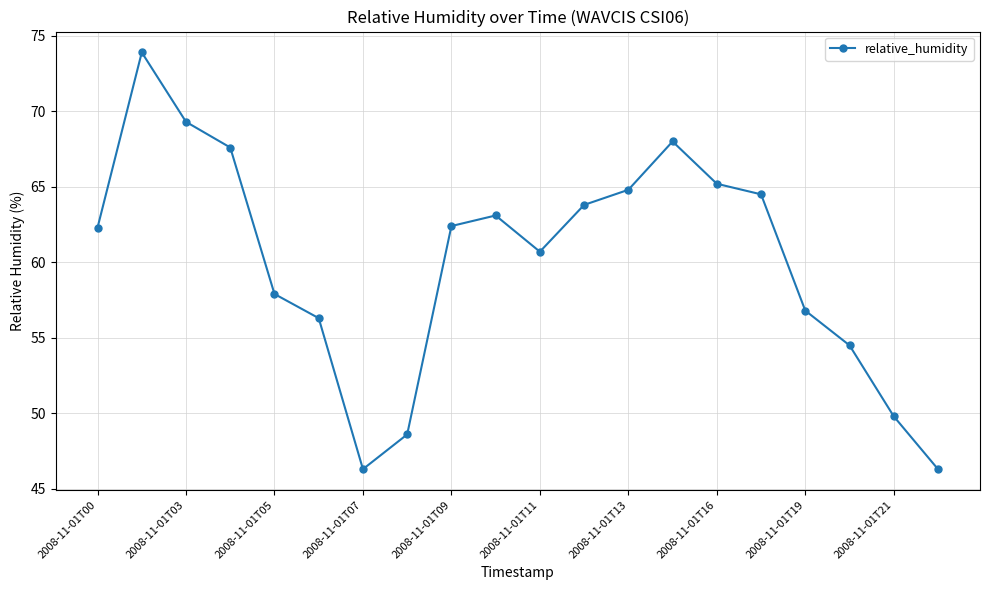

What is the value of the 13th point from the left?

64.8